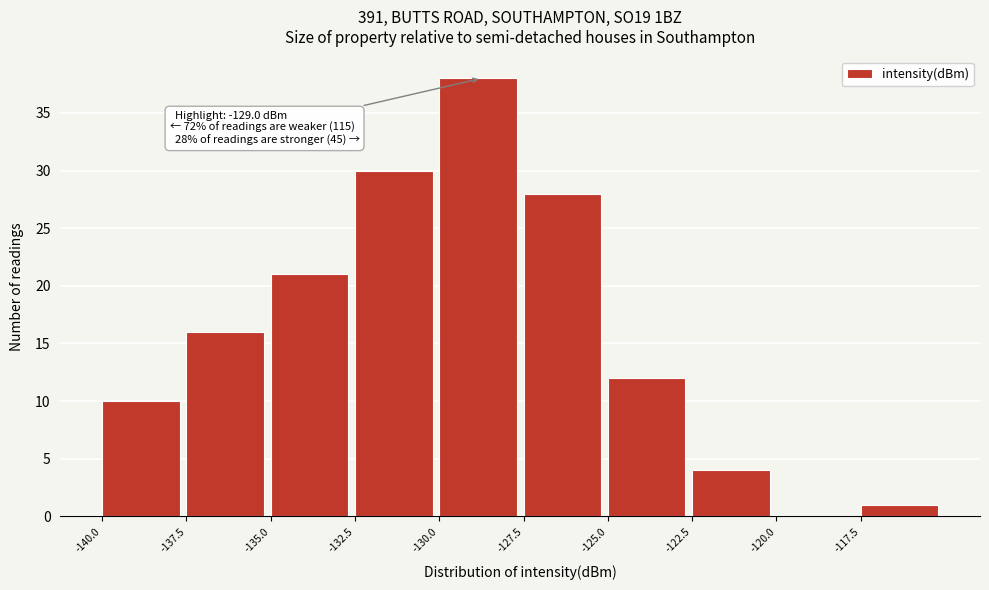

Over which range of the x-axis is the bar tallest?

-130.0 to -127.5